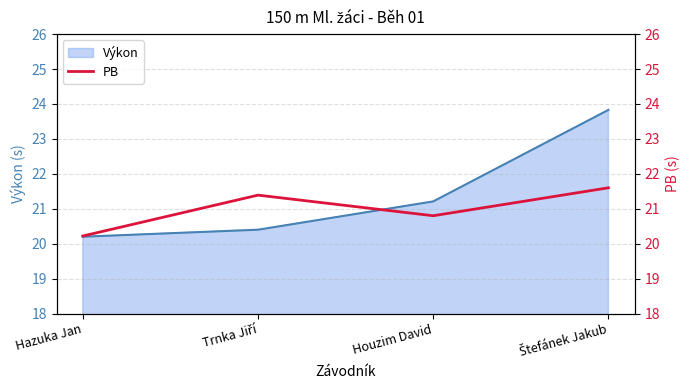

What is the lowest value of the Výkon series?

20.2